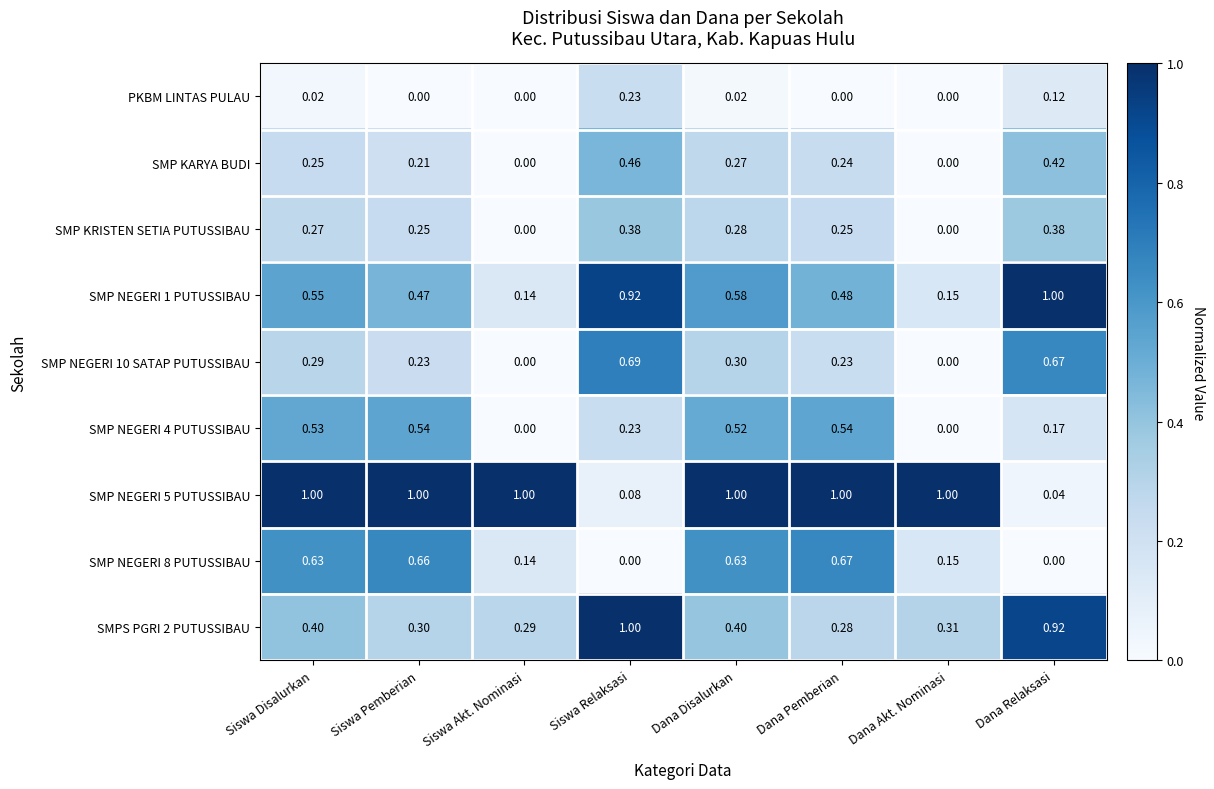

Is the value of SMP NEGERI 8 PUTUSSIBAU at Dana Pemberian greater than the value of SMPS PGRI 2 PUTUSSIBAU at Siswa Disalurkan?

Yes